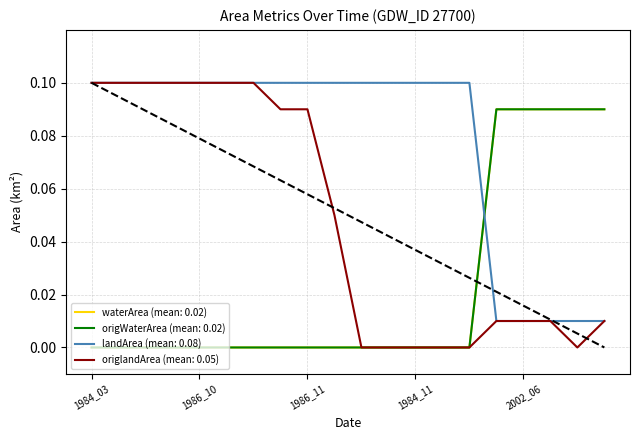

What is the label of the 8th point from the right?

1984_11